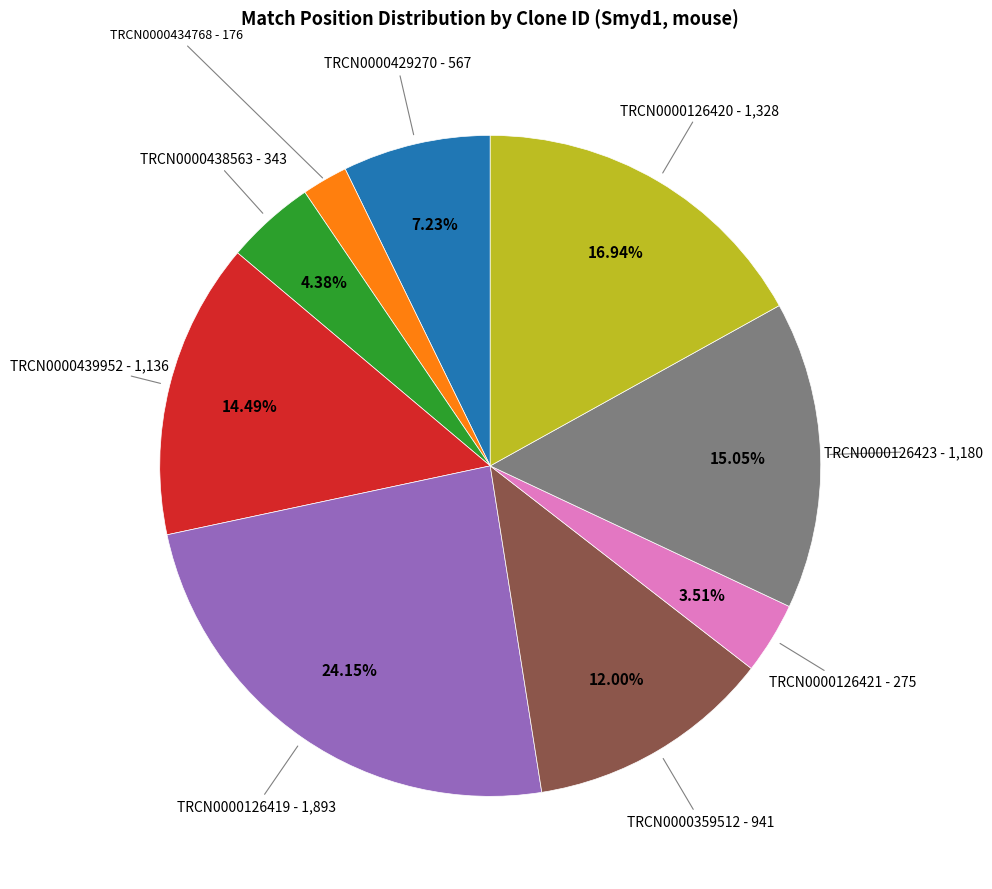

What percentage is the TRCN0000434768 slice, to the nearest percent?

2%